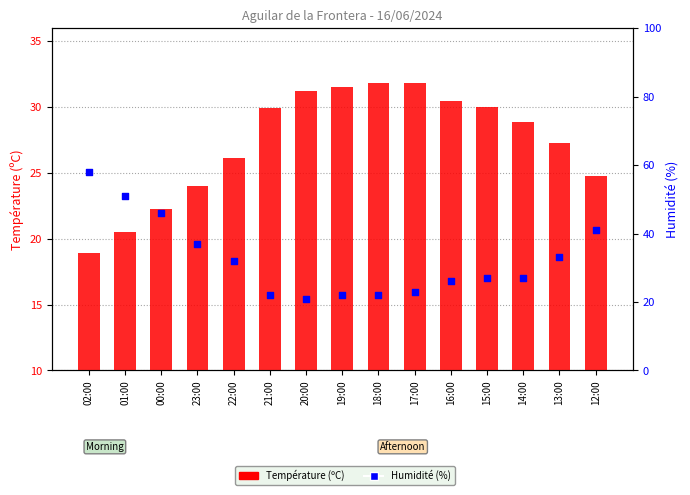

What are all the series names shown in the legend?

Température (ºC), Humidité (%)